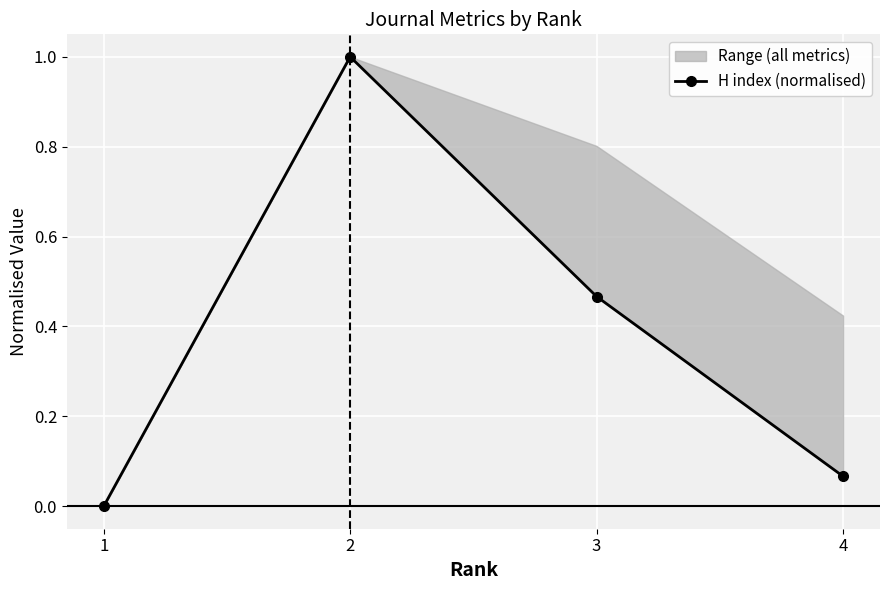

Rank the categories by value from highest to lowest.

2, 3, 4, 1